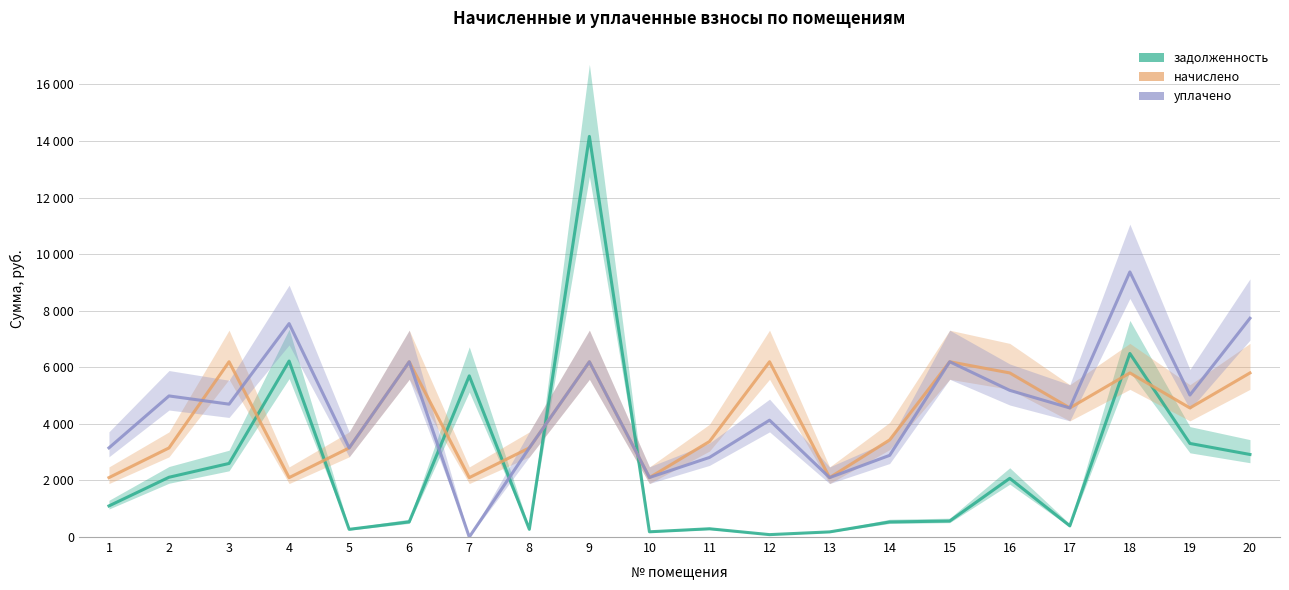

What is the difference between the second highest and second lowest values in the начислено series?

4095.4